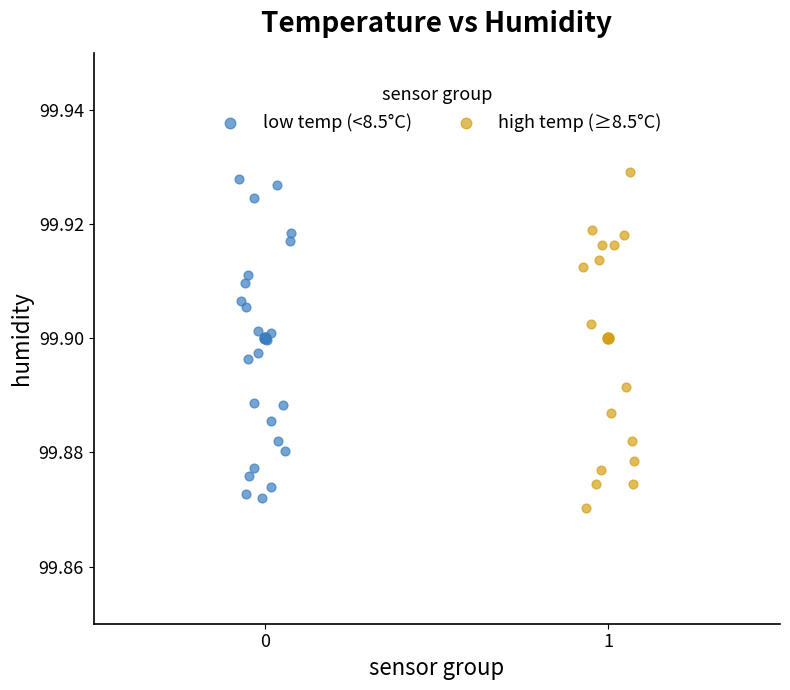

Which series reaches the minimum Y coordinate?

high temp (≥8.5°C)